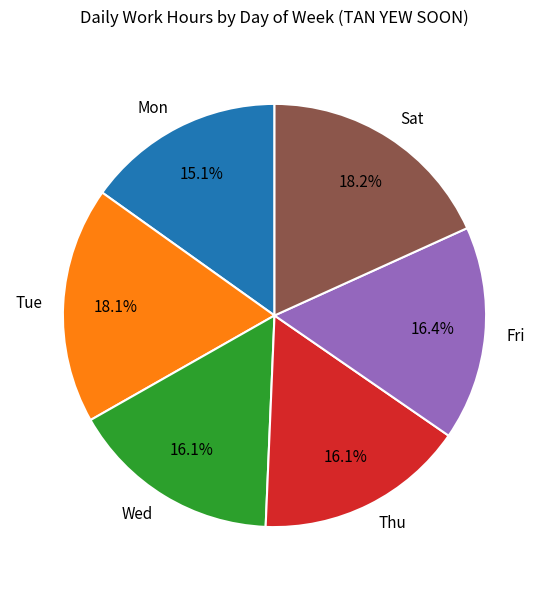

To the nearest percent, what portion does Tue represent?

18%